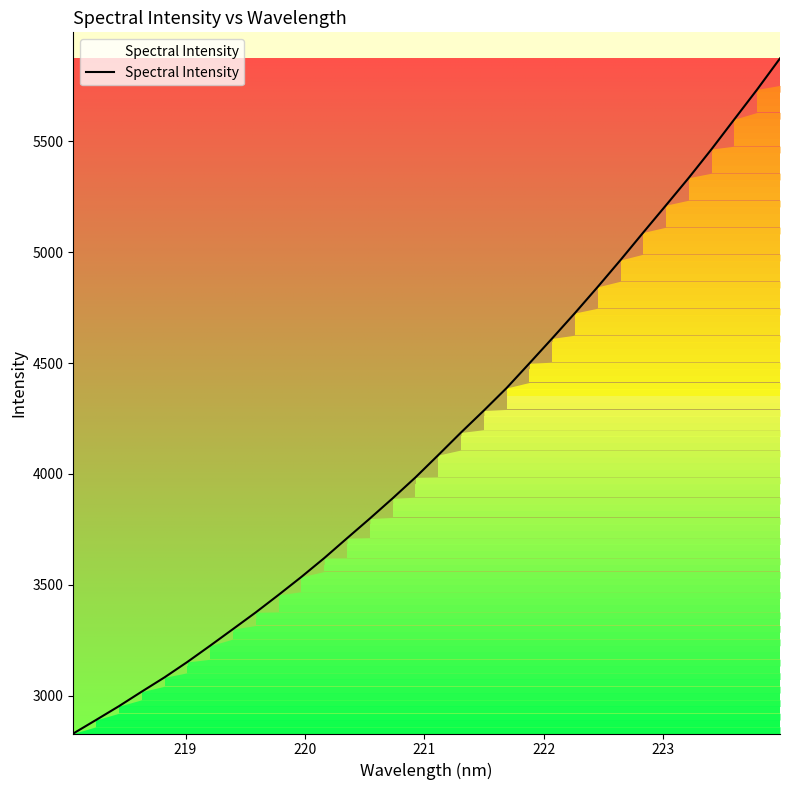

What is the difference between the second highest and second lowest values?

2843.6